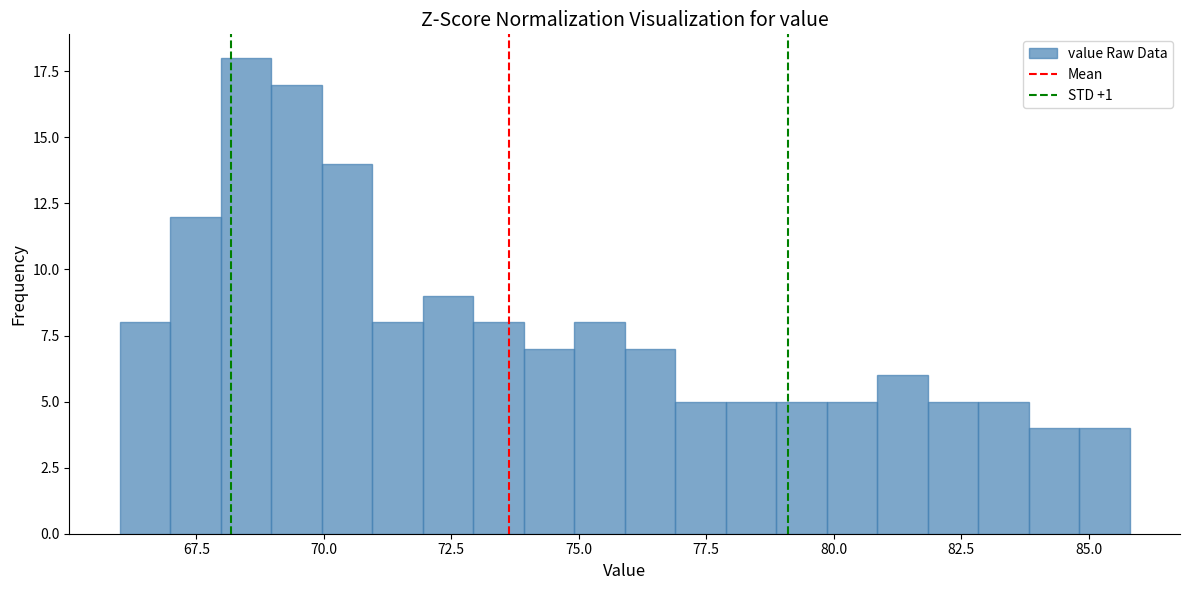

Around what value on the x-axis is the tallest bar? Give the approximate position of its centre, as read against the axis.

68.5